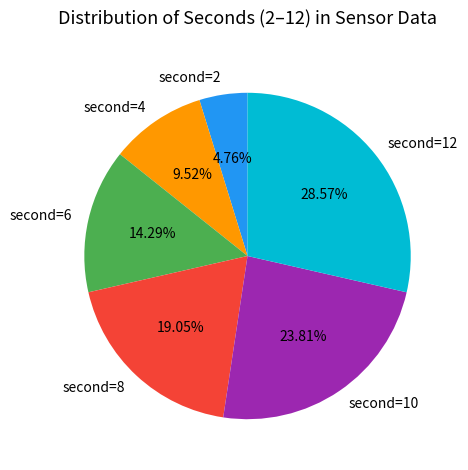

Rank the categories by value from lowest to highest.

second=2, second=4, second=6, second=8, second=10, second=12